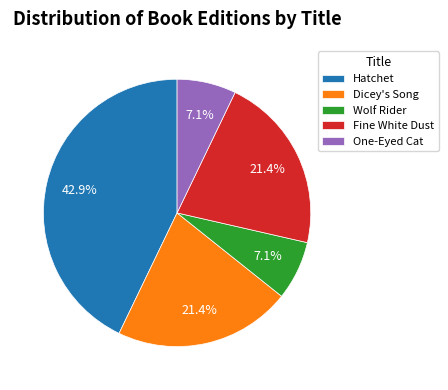

What portion of the pie excludes Fine White Dust?

78.6%